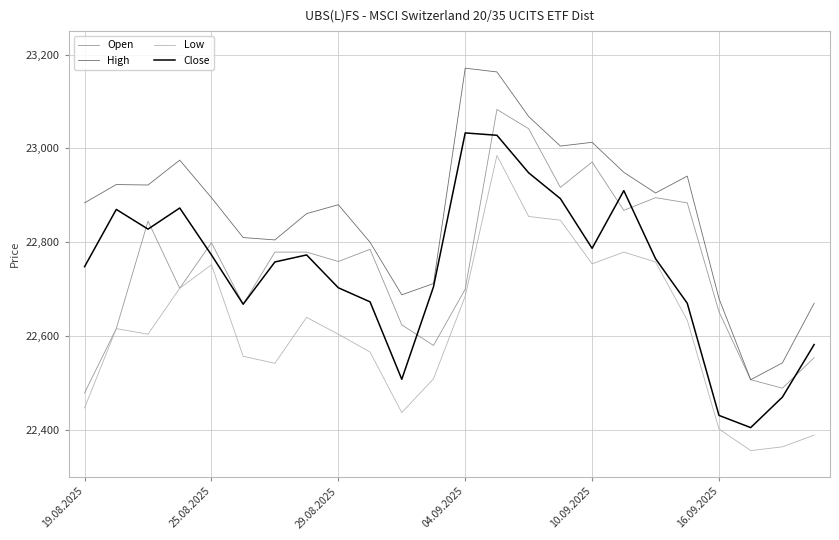

What is the greatest value displayed?

23171